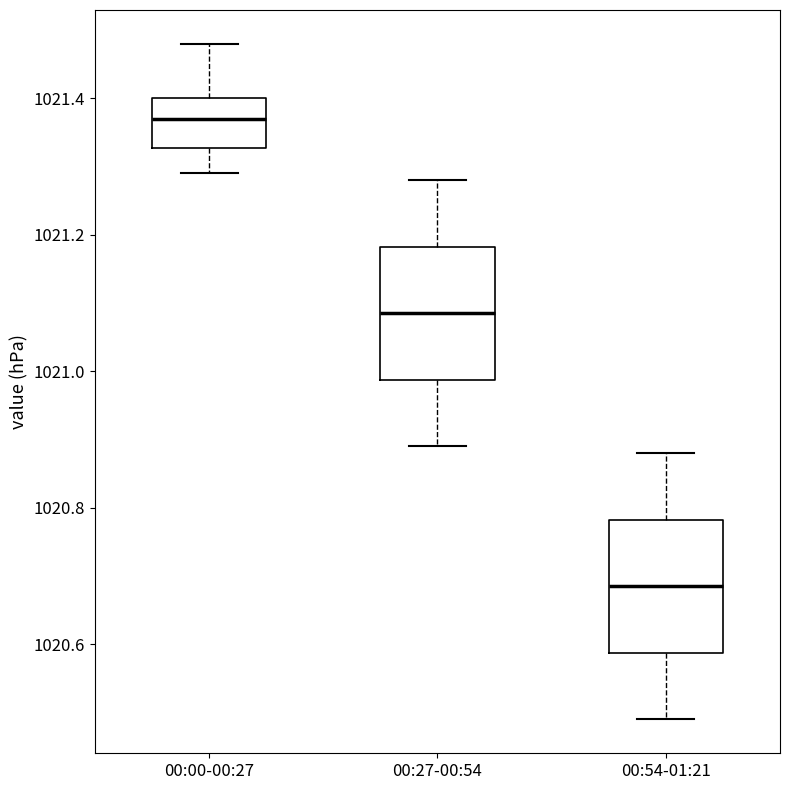

Reading left to right, transcribe this box plot: for each box, give where its median line is, the range the box spans, and where its two whiskers end, as read against the y-axis. The values are not printed on the chart, so give them approximately, as read against the axis.

00:00-00:27: median 1021.38, box 1021.32 to 1021.40, whiskers 1021.30 to 1021.48
00:27-00:54: median 1021.08, box 1020.98 to 1021.18, whiskers 1020.90 to 1021.28
00:54-01:21: median 1020.68, box 1020.58 to 1020.78, whiskers 1020.50 to 1020.88